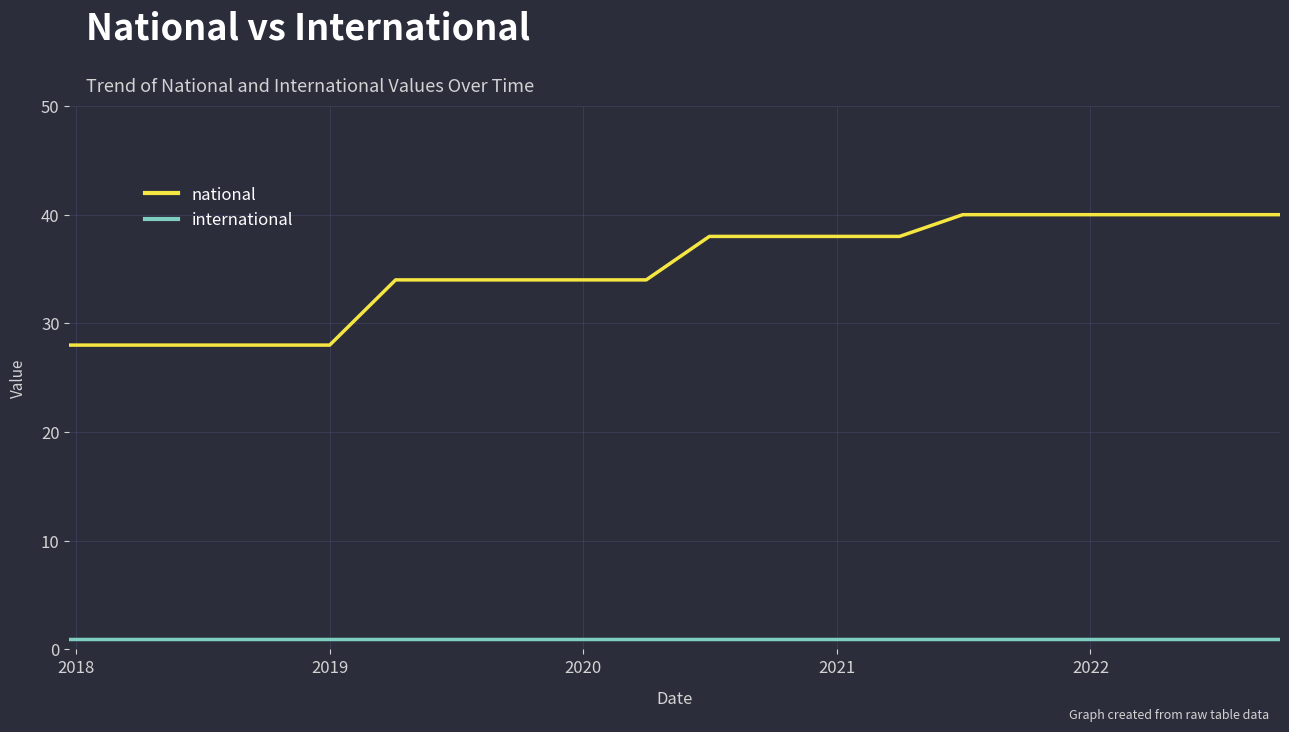

What is the minimum value for national?

28